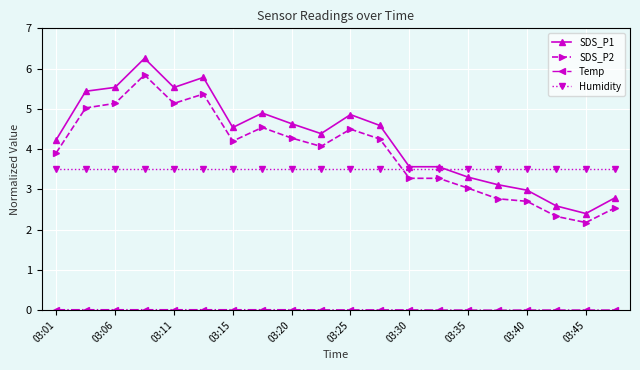

True or false: SDS_P1 and SDS_P2 intersect in this chart.

False